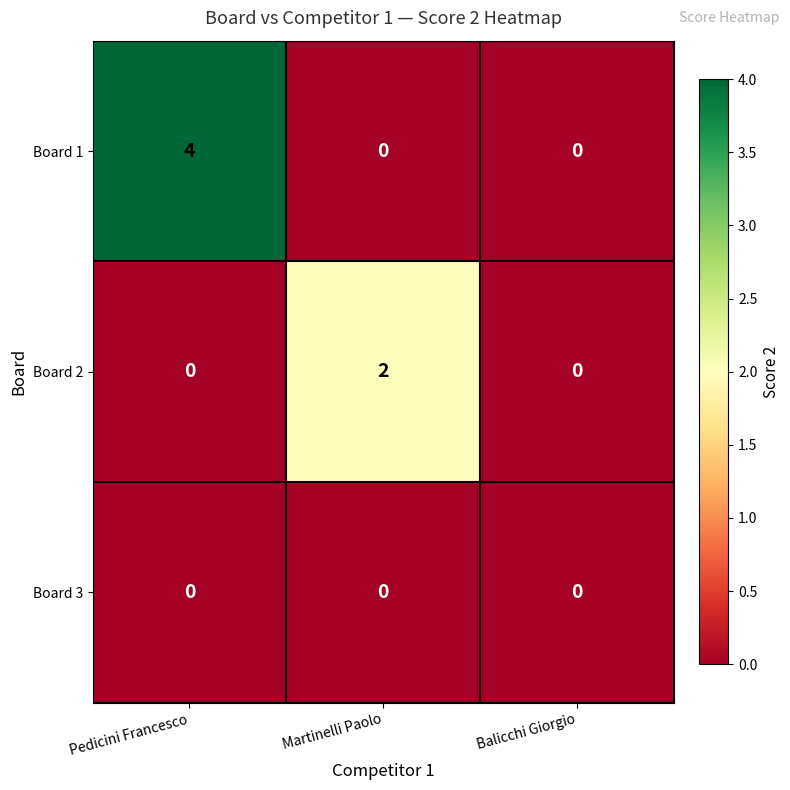

Which series has the largest total across all categories?

Board 1